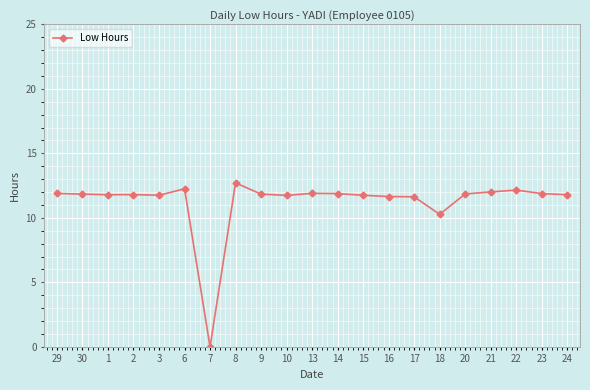

Approximately how many times larger is the value at 15 compared to 16?

1.0